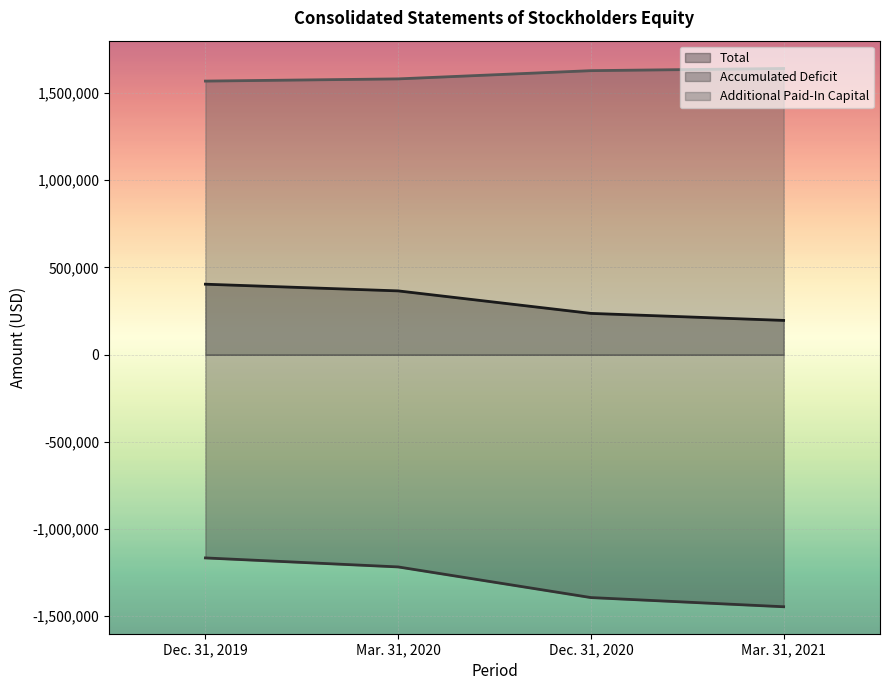

Reading left to right, list all the values displayed in this chart.

Total: Dec. 31, 2019=403835	Mar. 31, 2020=365468	Dec. 31, 2020=236492	Mar. 31, 2021=196225
Accumulated Deficit: Dec. 31, 2019=-1165470	Mar. 31, 2020=-1217049	Dec. 31, 2020=-1392748	Mar. 31, 2021=-1445362
Additional Paid-In Capital: Dec. 31, 2019=1568317	Mar. 31, 2020=1580903	Dec. 31, 2020=1628070	Mar. 31, 2021=1640552